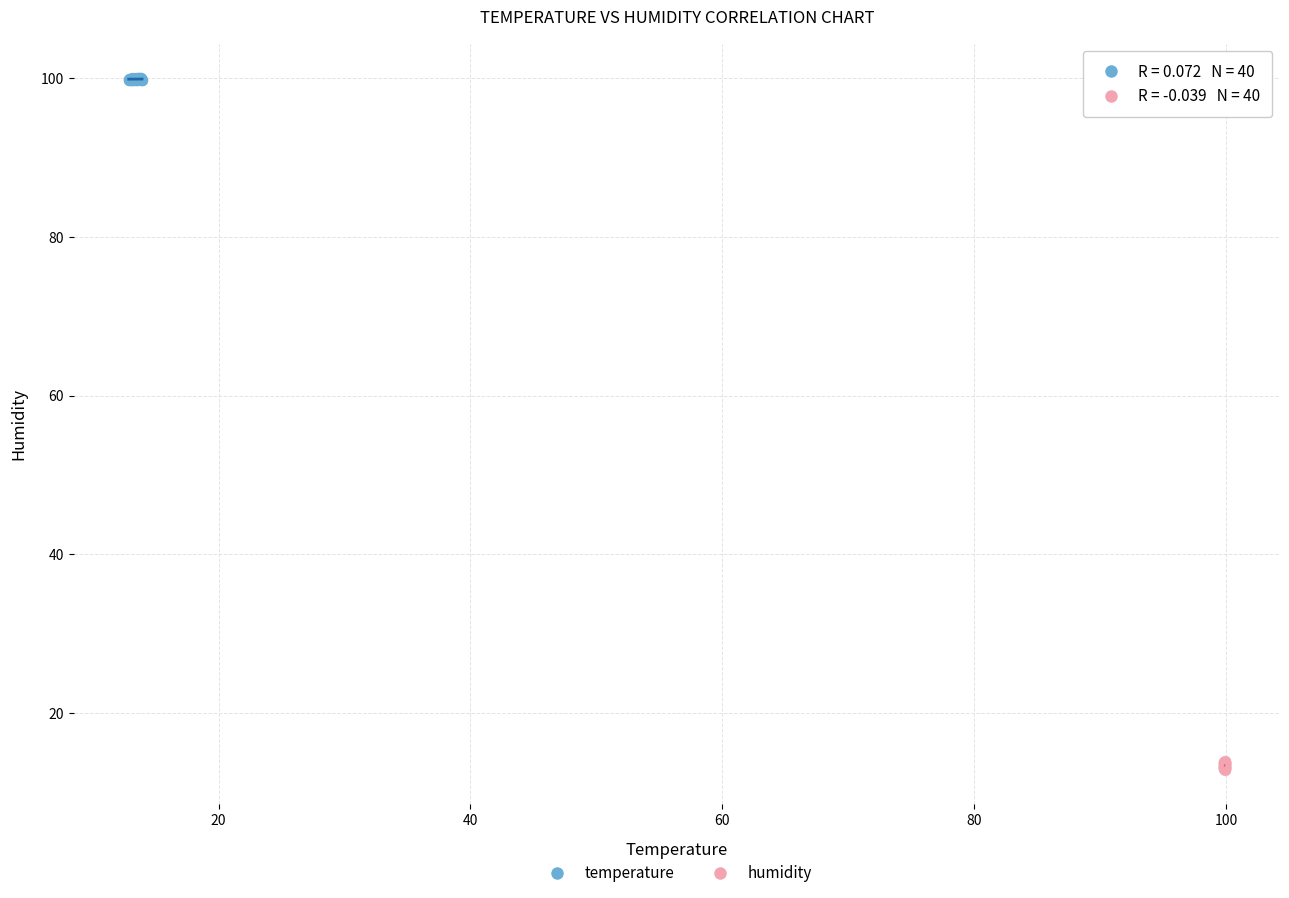

Which series reaches the minimum Y coordinate?

humidity